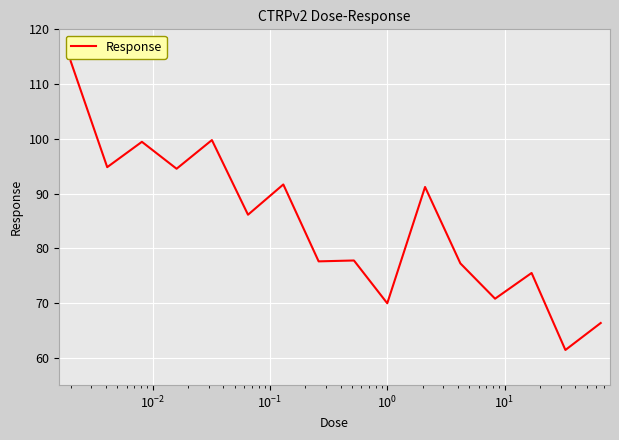

What is the maximum value shown in the chart?

114.2